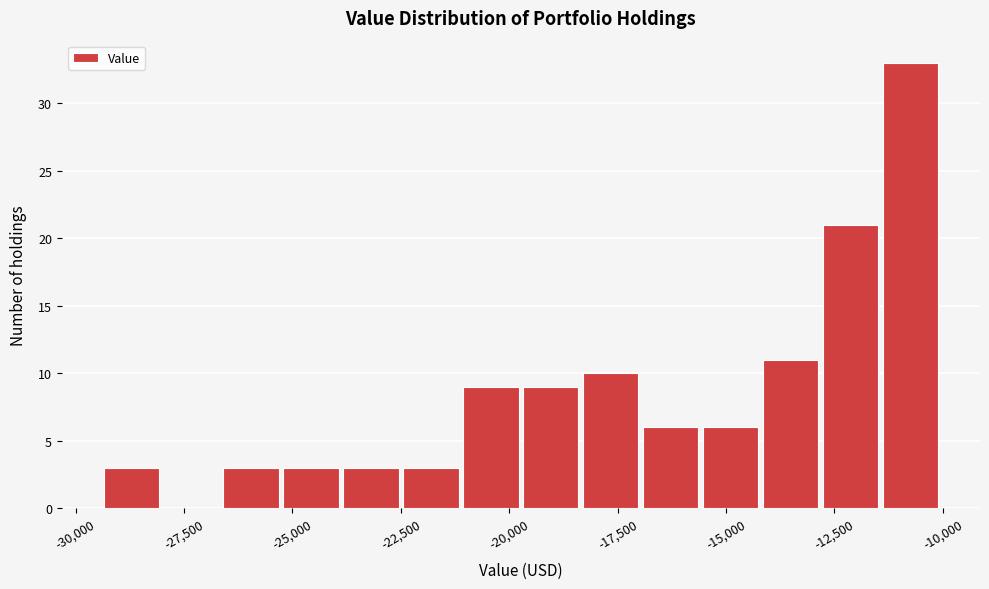

Read against the x-axis, roughly where is the centre of the tallest bar?

-10500